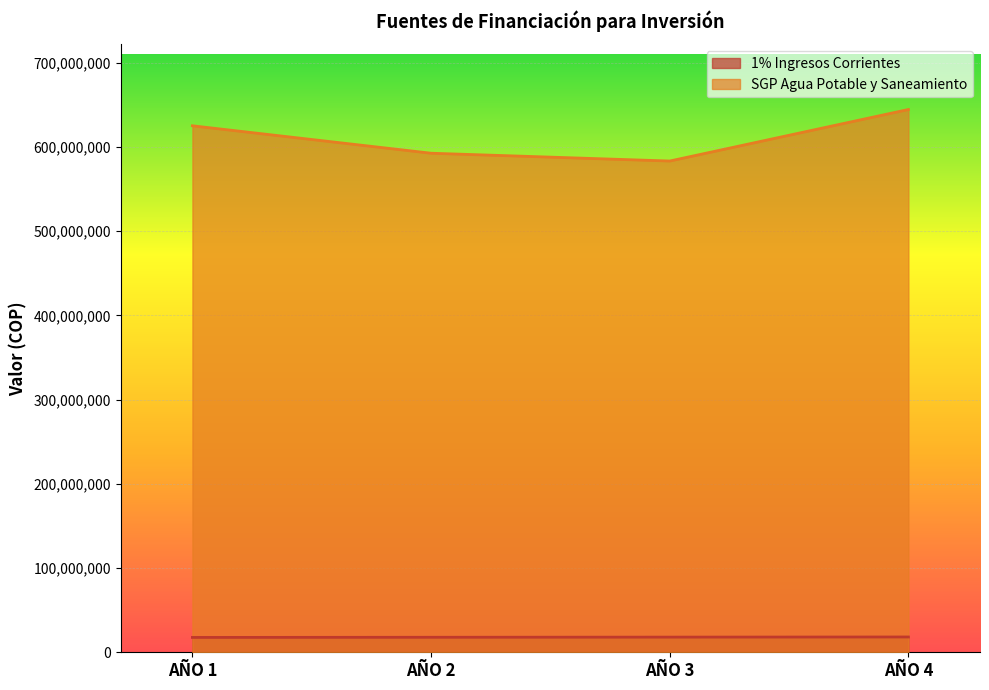

How many distinct data groups are displayed?

2